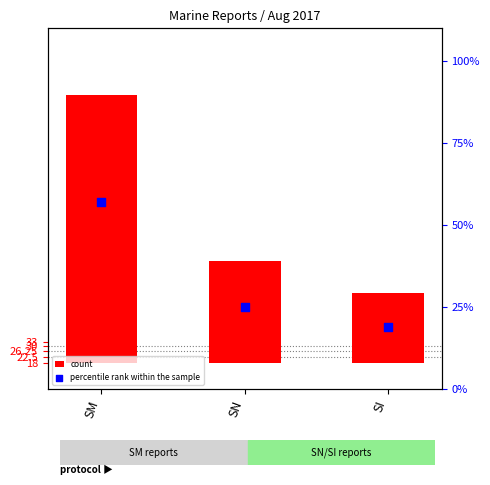

Which series has the largest total across all categories?

count